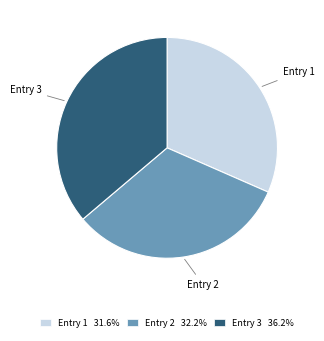

How many slices are in this pie chart?

3